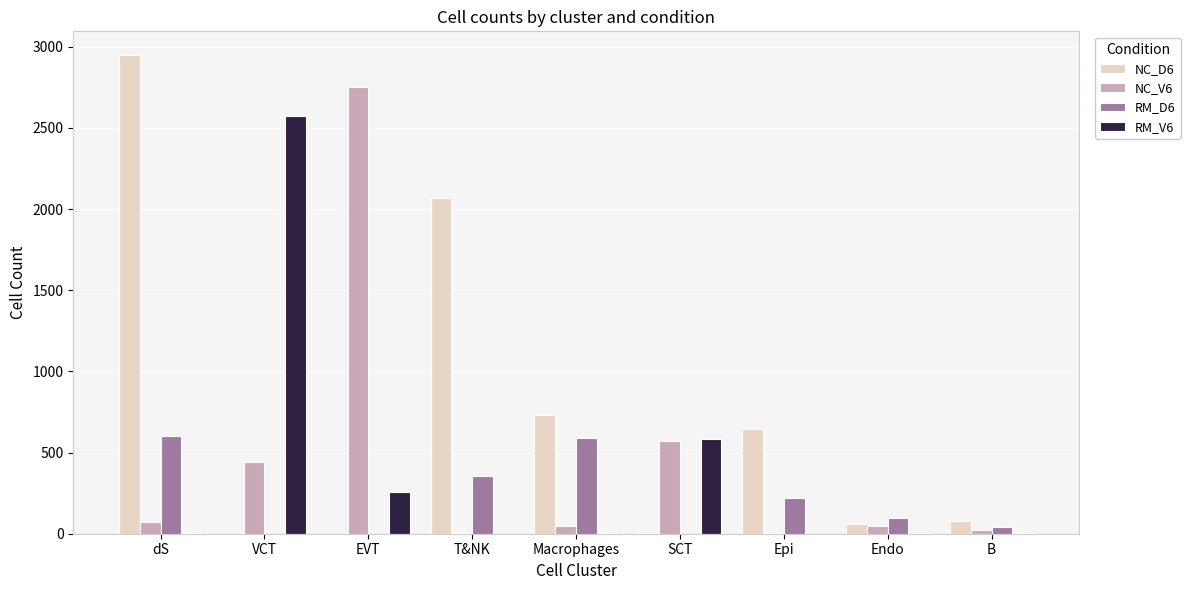

The RM_V6 series shows 357 at EVT. True or false?

False